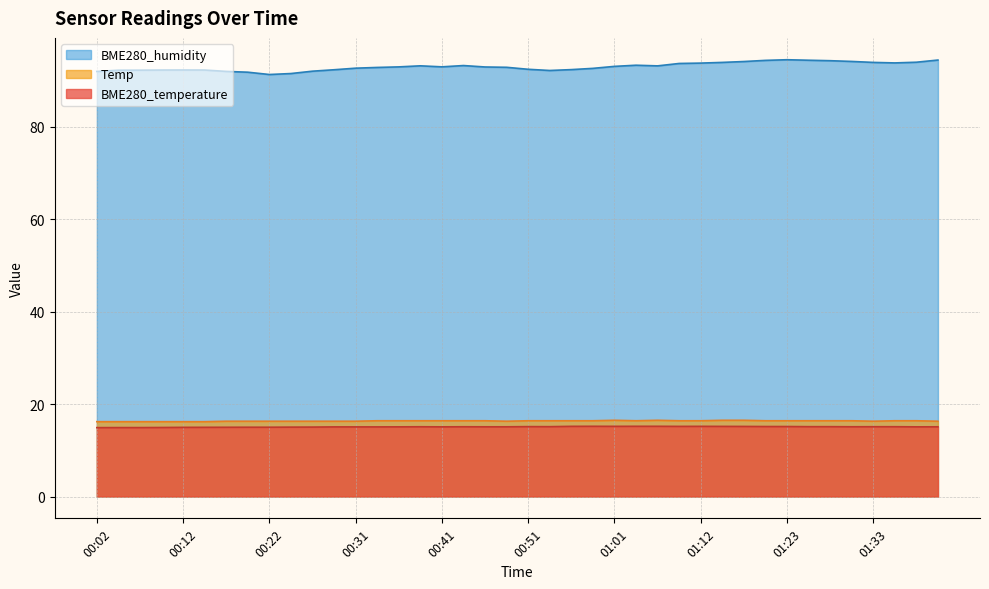

True or false: BME280_humidity and Temp intersect in this chart.

False